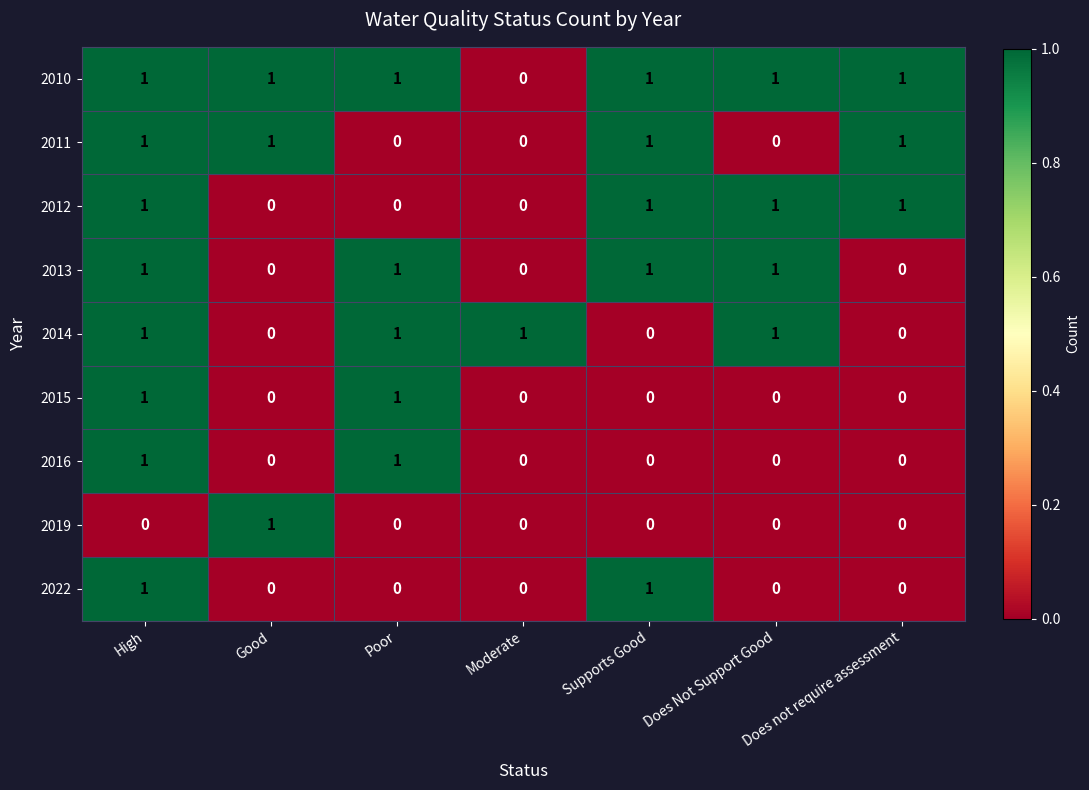

How many 2019 values are between 0 and 1?

7